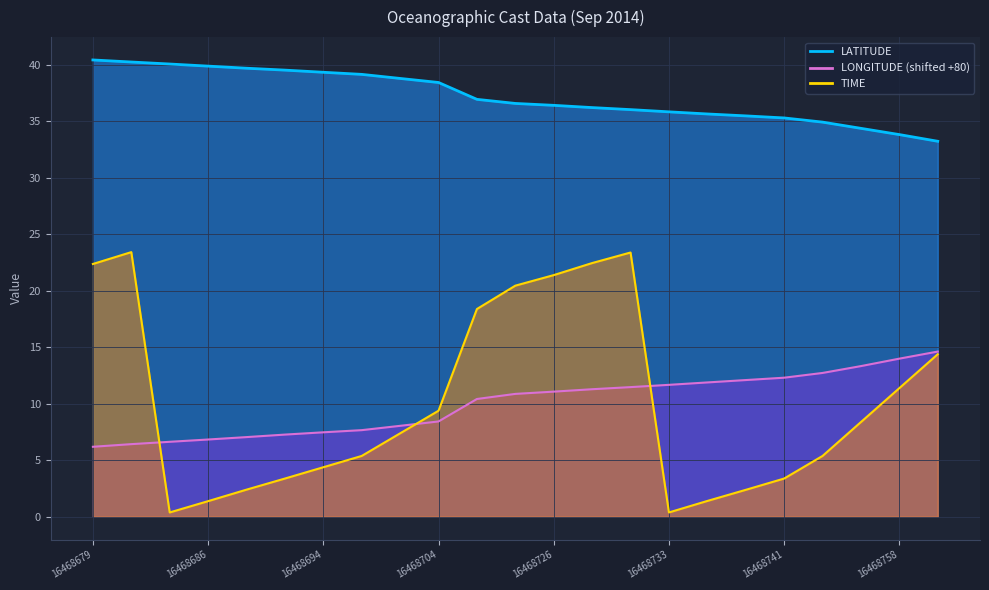

Which category has the lowest value in the TIME series?

16468684